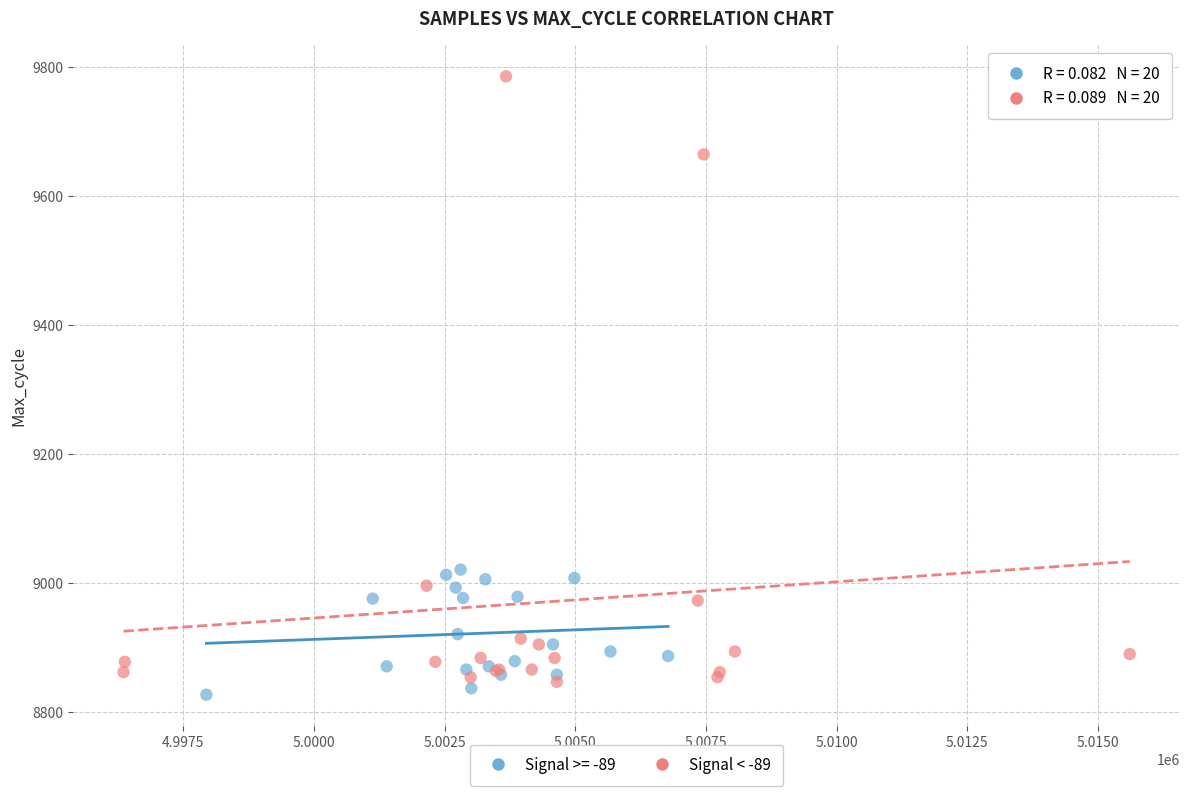

Which series has the largest Y range (max minus min)?

Signal < -89